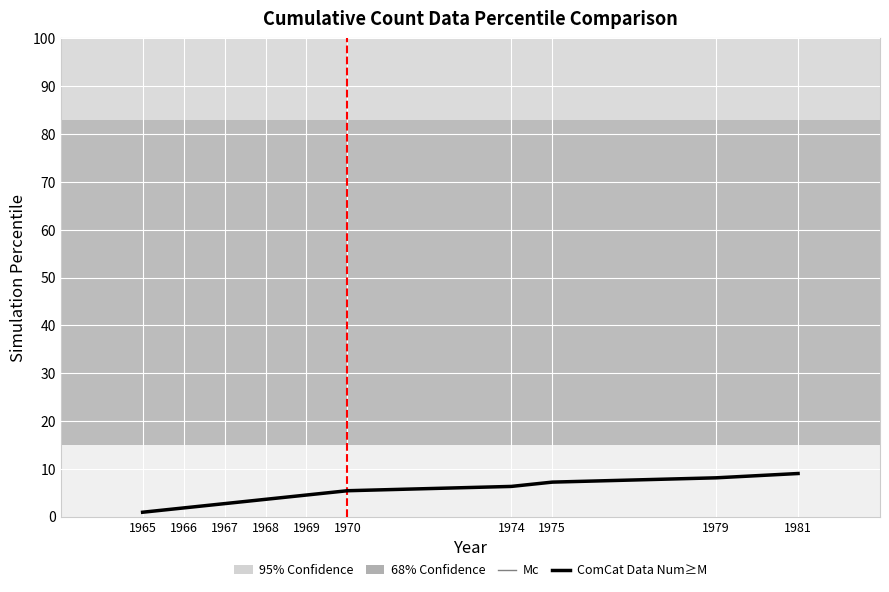

Between 1979 and 1967, which is larger?

1979